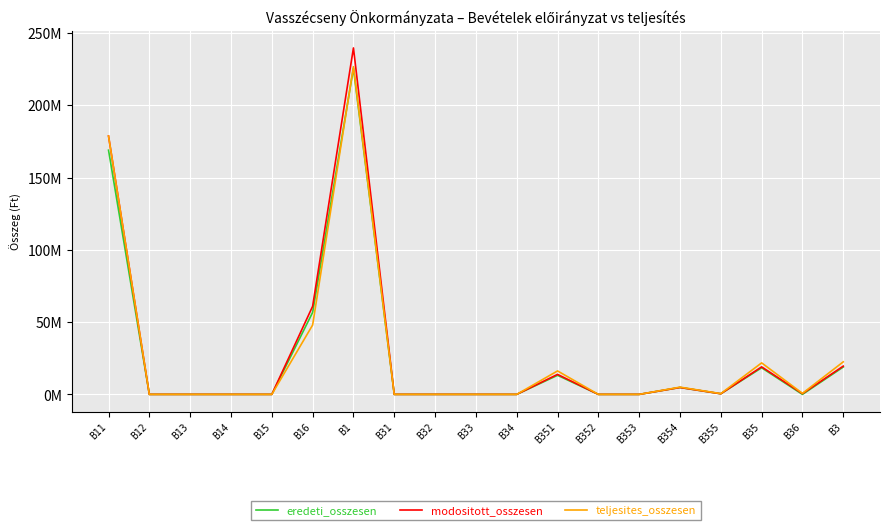

Rank the series by their average value, from lowest to highest.

eredeti_osszesen, teljesites_osszesen, modositott_osszesen